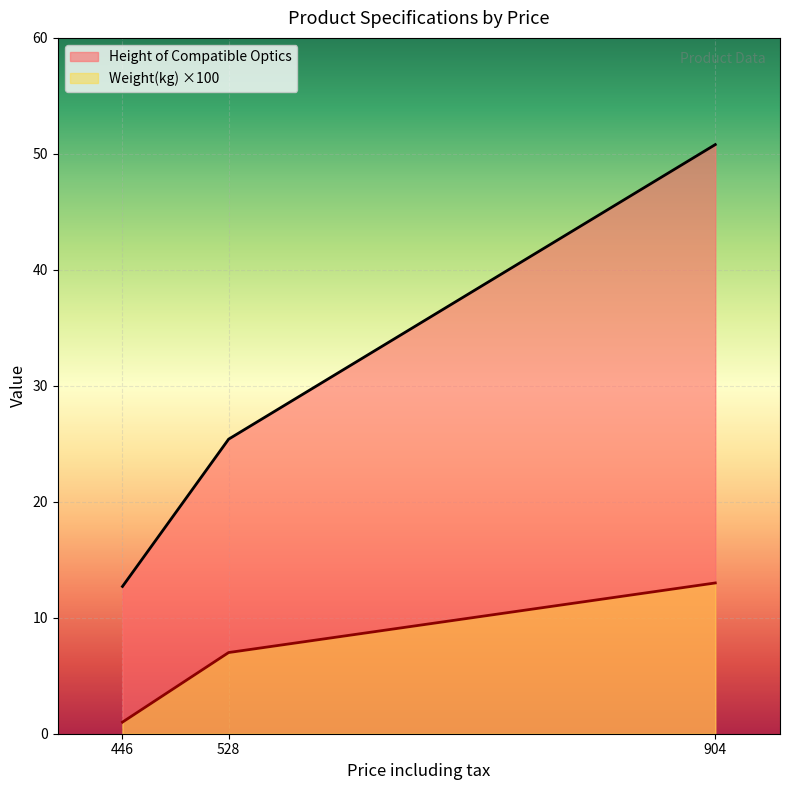

How many lines are shown in the chart?

2